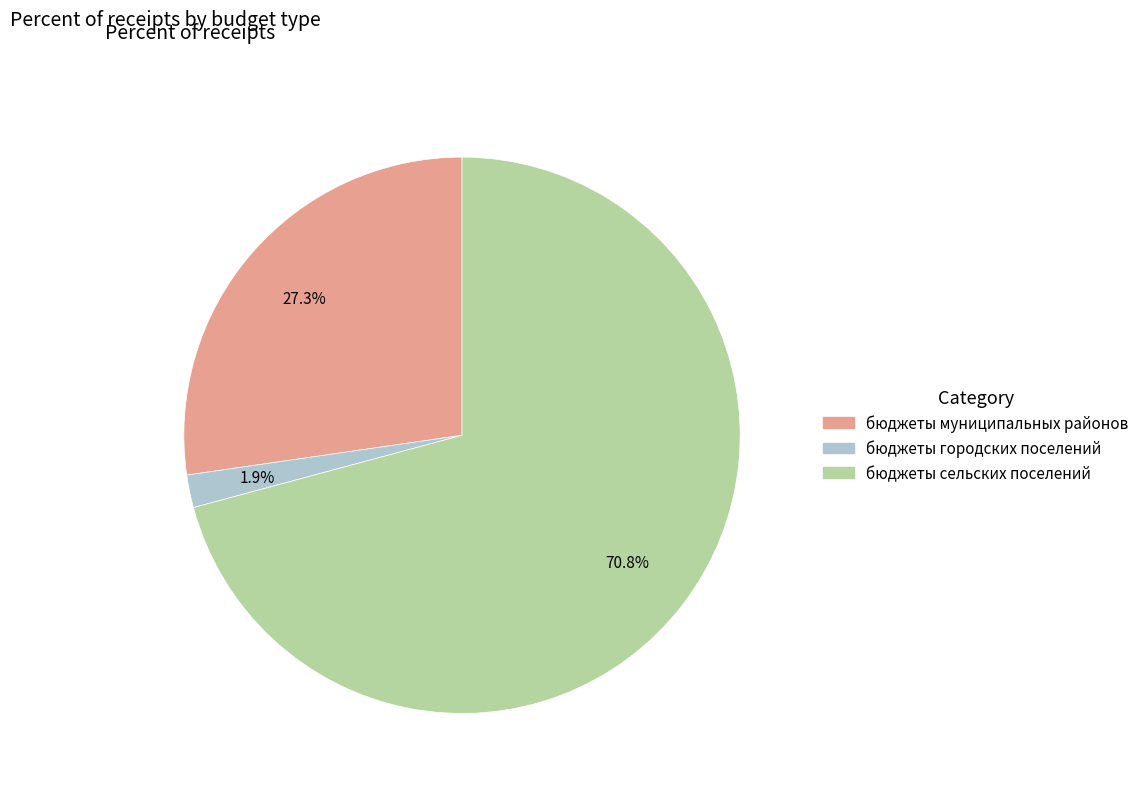

To the nearest percent, what percentage of the pie is бюджеты сельских поселений?

71%